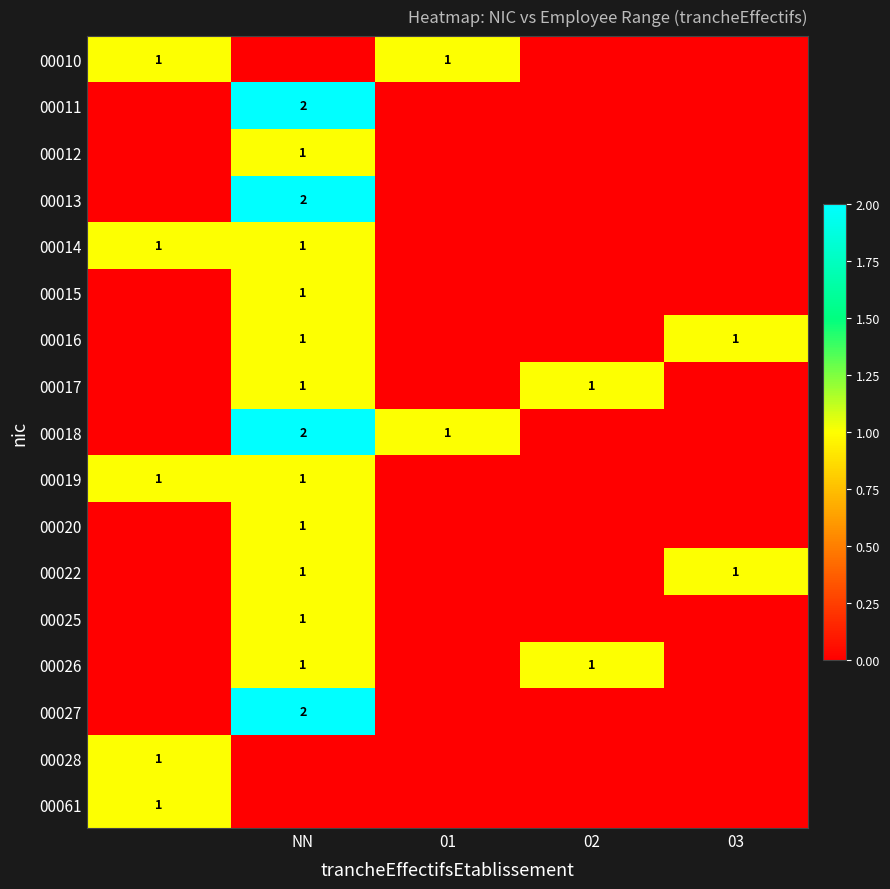

The value of 00017 at NN is 1. True or false?

True